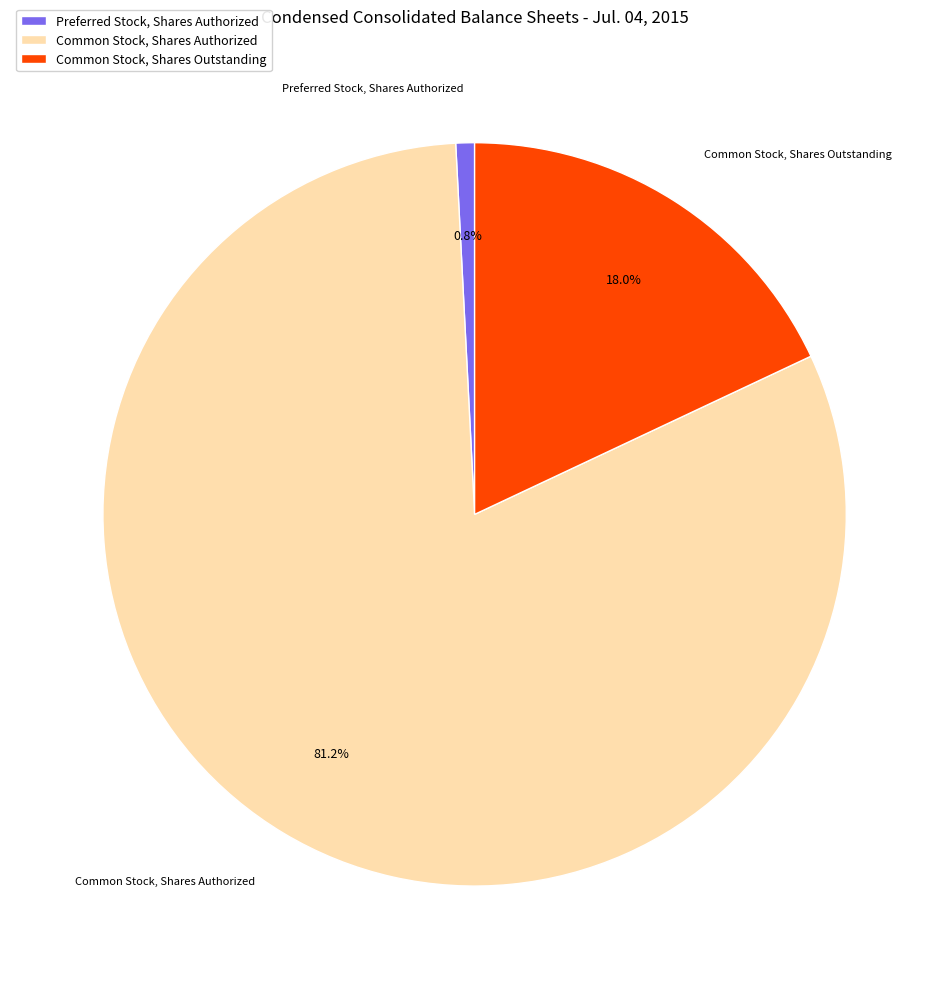

Which slice is the smallest?

Preferred Stock, Shares Authorized